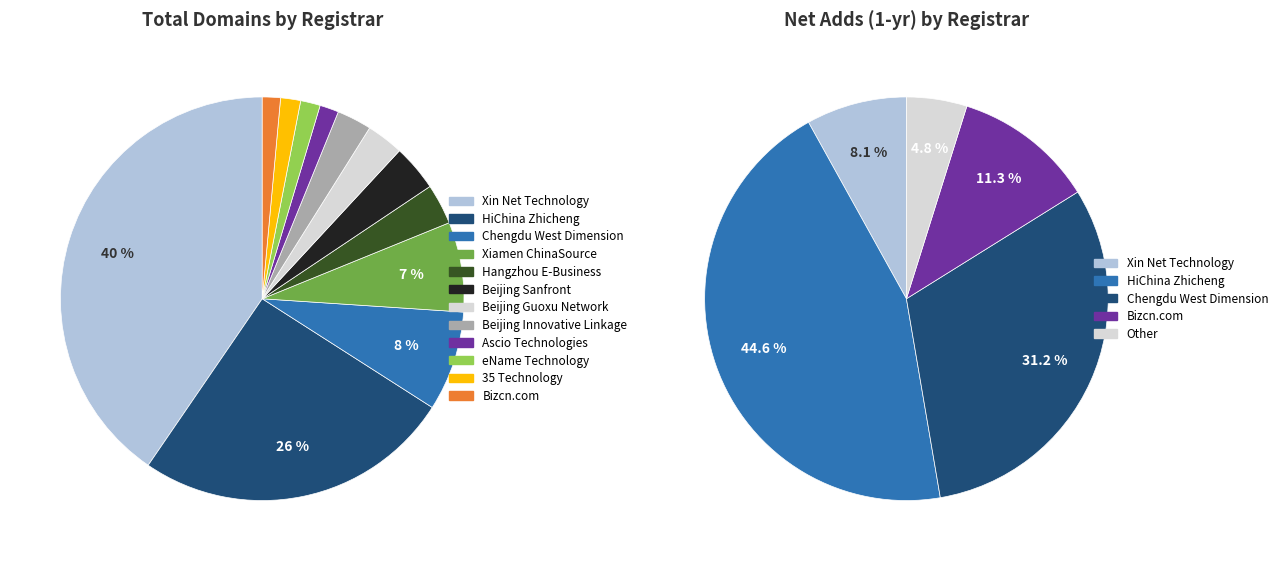

Does any single category account for the majority?

No